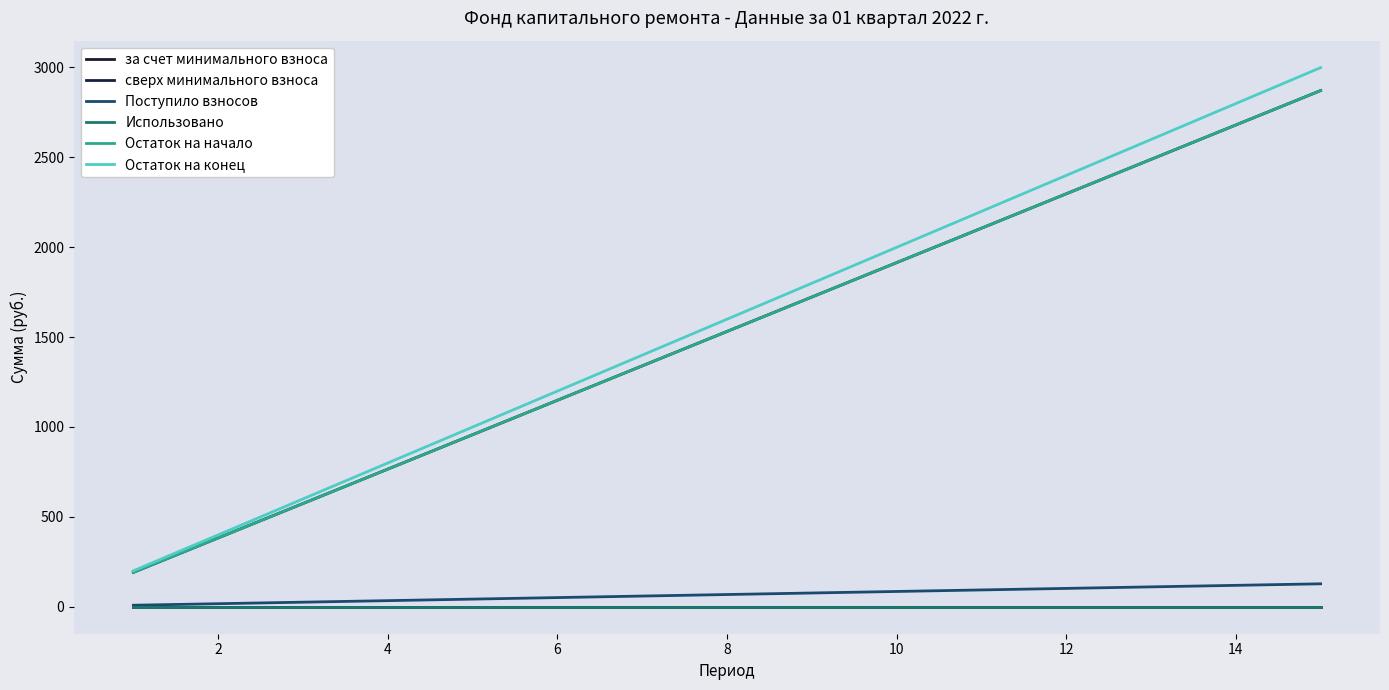

What is the label of the 2nd point from the left?

2